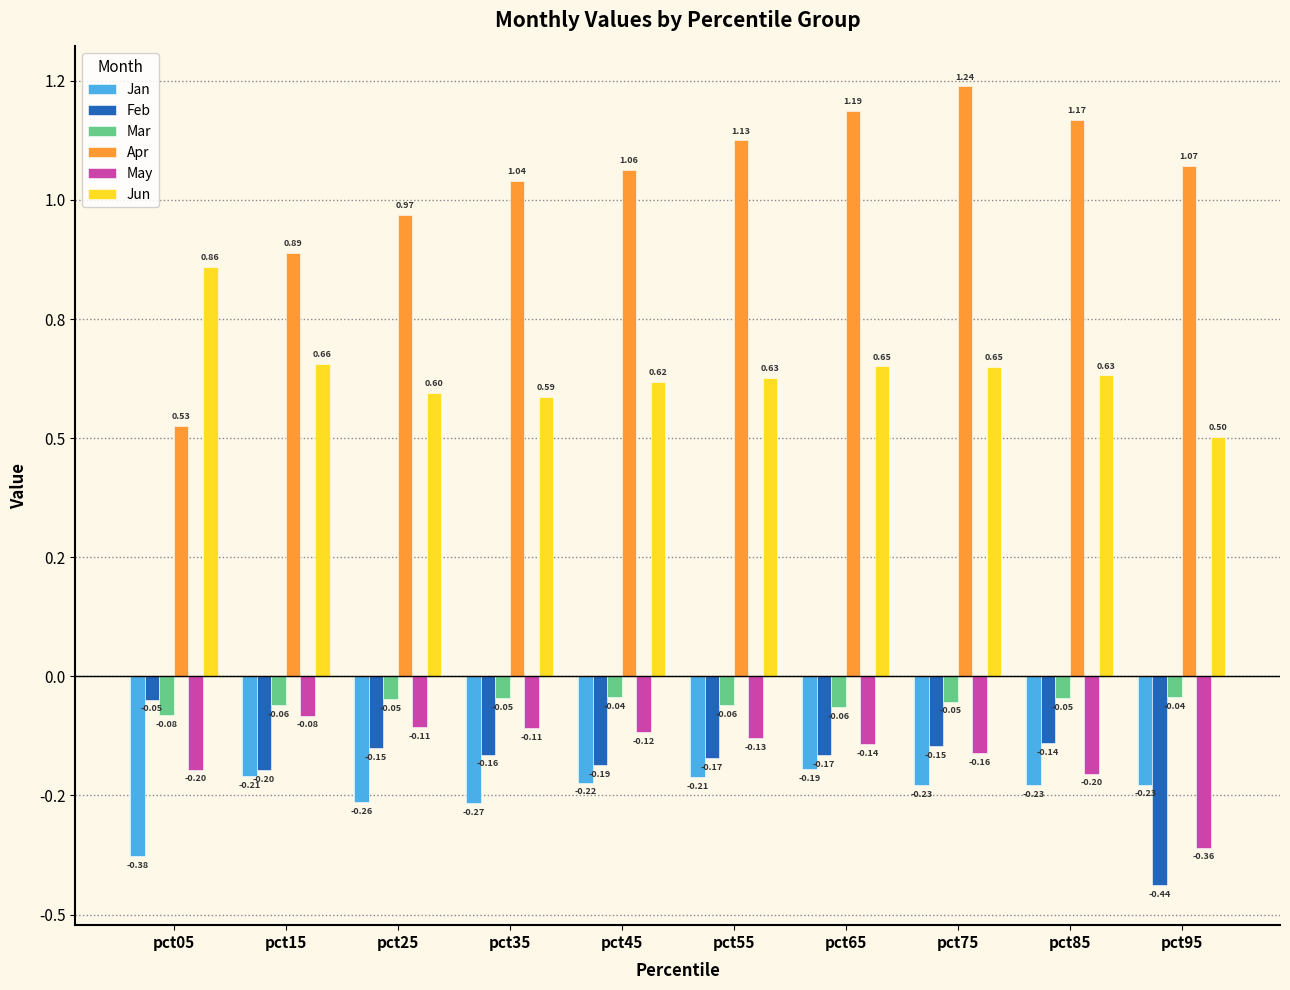

Reading left to right, extract all data points from this chart.

Jan: pct05=-0.4	pct15=-0.2	pct25=-0.3	pct35=-0.3	pct45=-0.2	pct55=-0.2	pct65=-0.2	pct75=-0.2	pct85=-0.2	pct95=-0.2
Feb: pct05=-0.0	pct15=-0.2	pct25=-0.2	pct35=-0.2	pct45=-0.2	pct55=-0.2	pct65=-0.2	pct75=-0.1	pct85=-0.1	pct95=-0.4
Mar: pct05=-0.1	pct15=-0.1	pct25=-0.0	pct35=-0.0	pct45=-0.0	pct55=-0.1	pct65=-0.1	pct75=-0.1	pct85=-0.0	pct95=-0.0
Apr: pct05=0.5	pct15=0.9	pct25=1.0	pct35=1.0	pct45=1.1	pct55=1.1	pct65=1.2	pct75=1.2	pct85=1.2	pct95=1.1
May: pct05=-0.2	pct15=-0.1	pct25=-0.1	pct35=-0.1	pct45=-0.1	pct55=-0.1	pct65=-0.1	pct75=-0.2	pct85=-0.2	pct95=-0.4
Jun: pct05=0.9	pct15=0.7	pct25=0.6	pct35=0.6	pct45=0.6	pct55=0.6	pct65=0.7	pct75=0.6	pct85=0.6	pct95=0.5